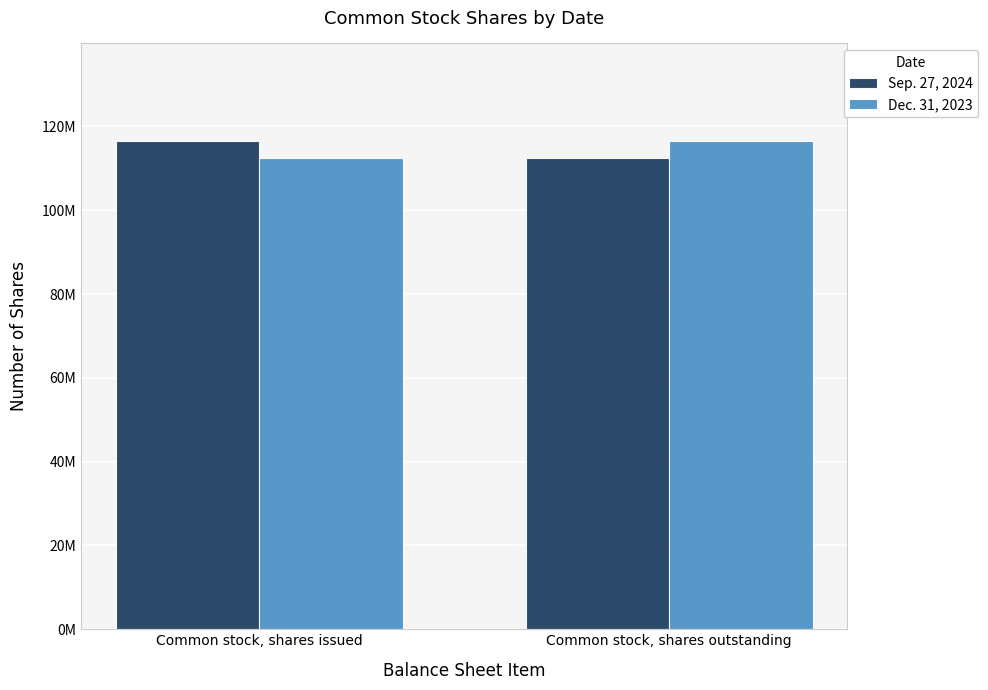

Is it true that Dec. 31, 2023 equals 112407000 at Common stock, shares issued?

True